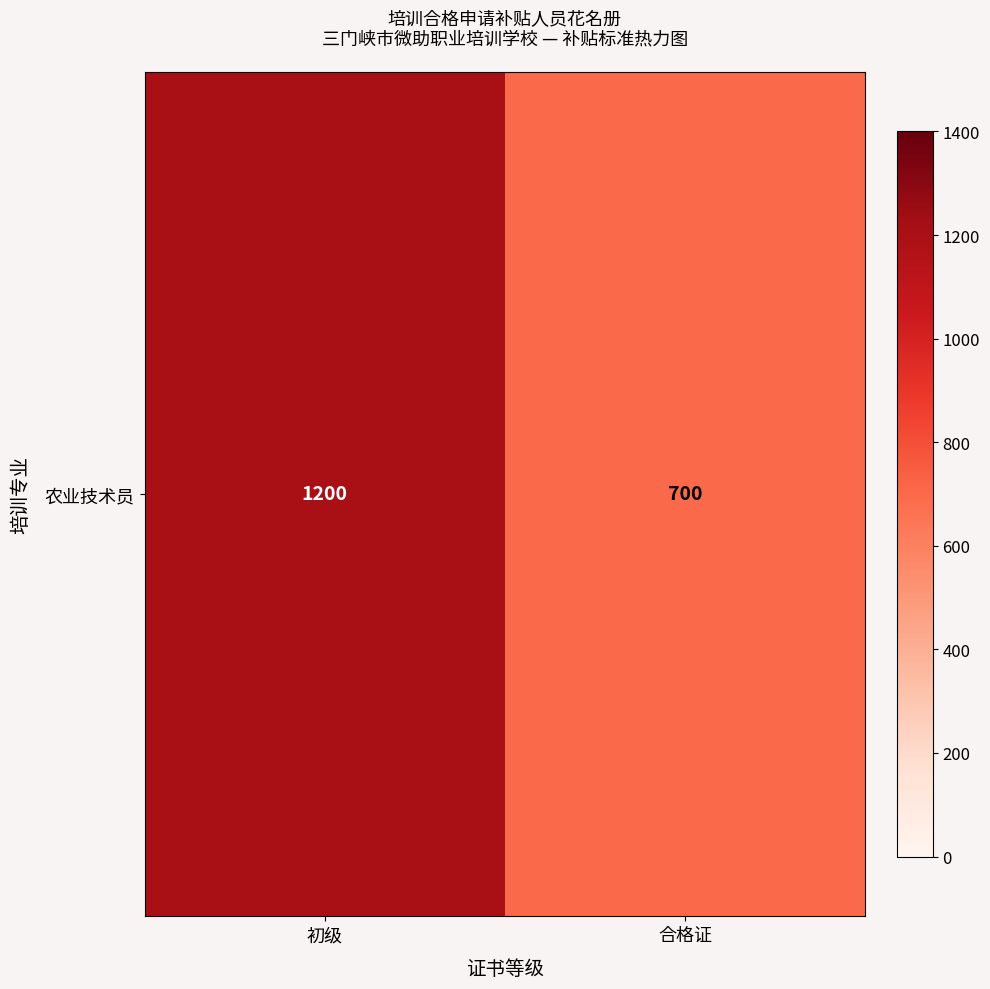

What is the difference between the values at 初级 and 合格证?

500